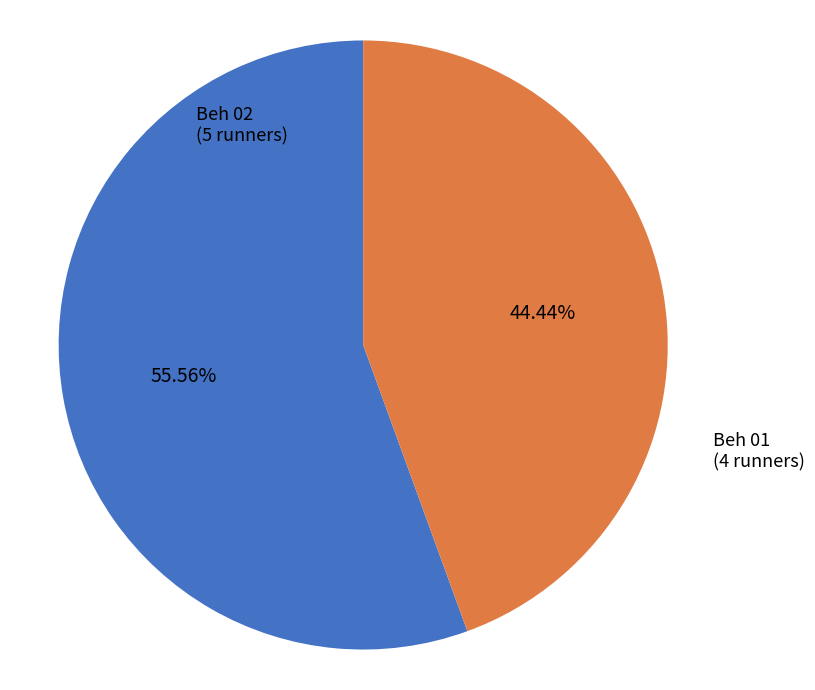

Combined, do Beh 02 and Beh 01 account for over 50%?

Yes